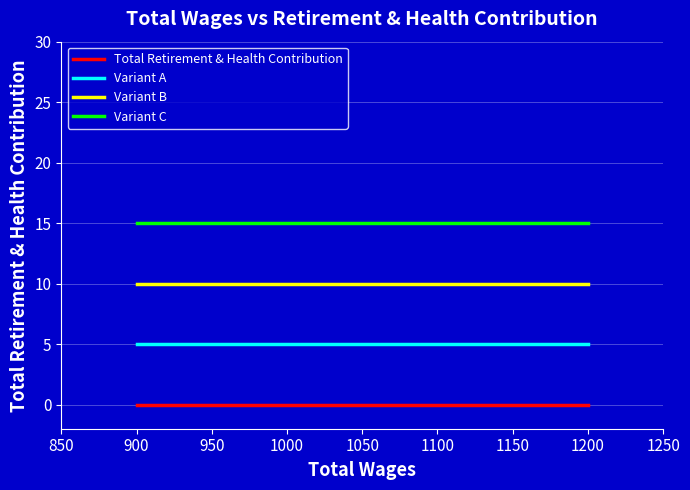

True or false: Variant C and Total Retirement & Health Contribution intersect in this chart.

False